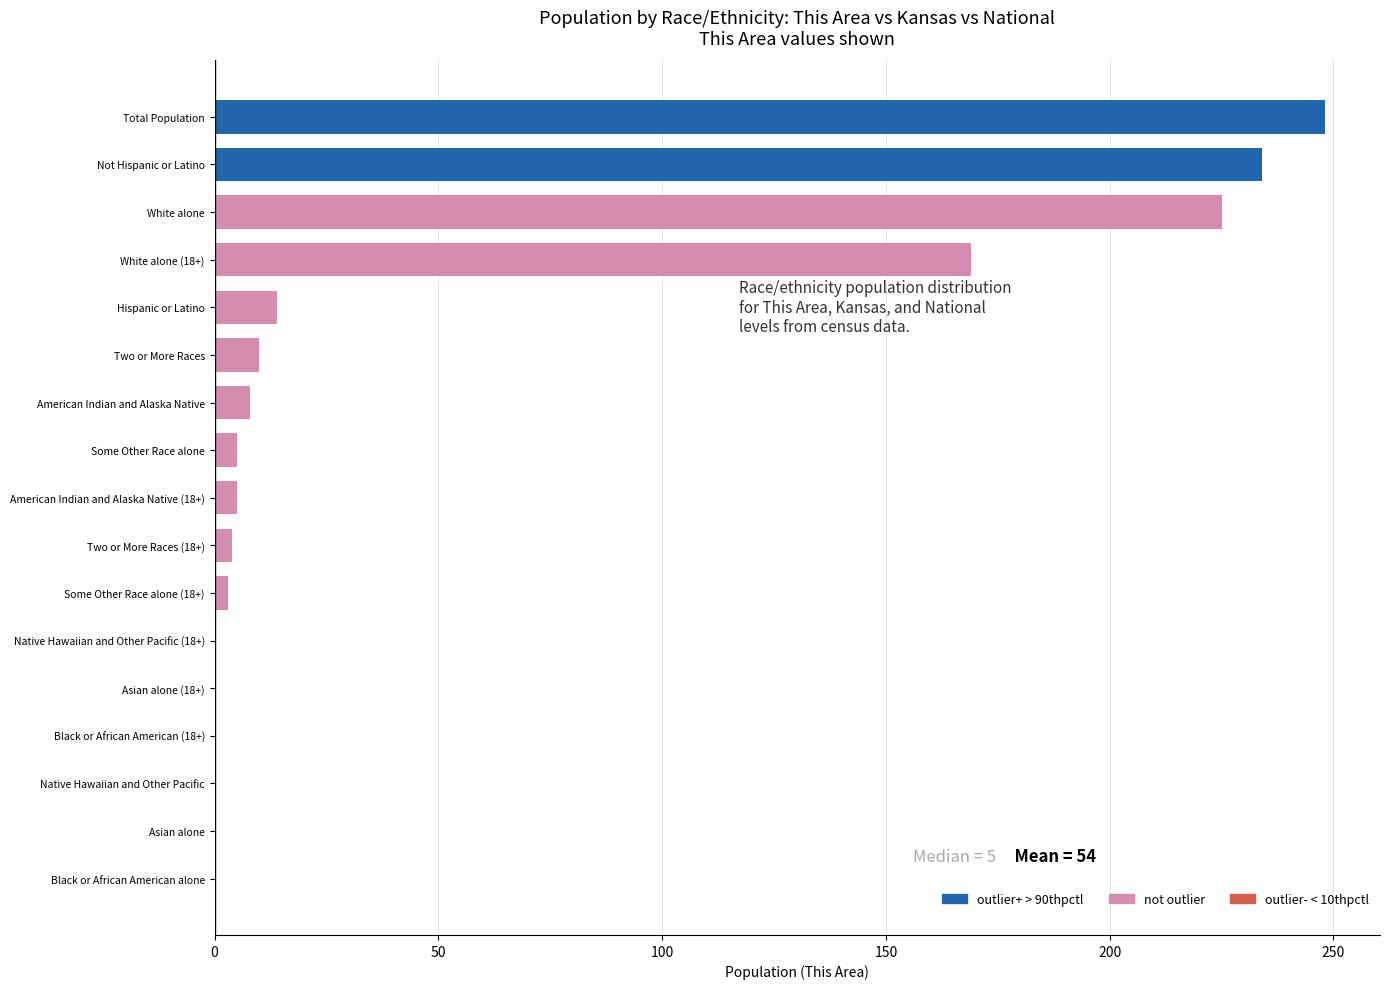

Which has a higher value, Total Population or Some Other Race alone?

Total Population